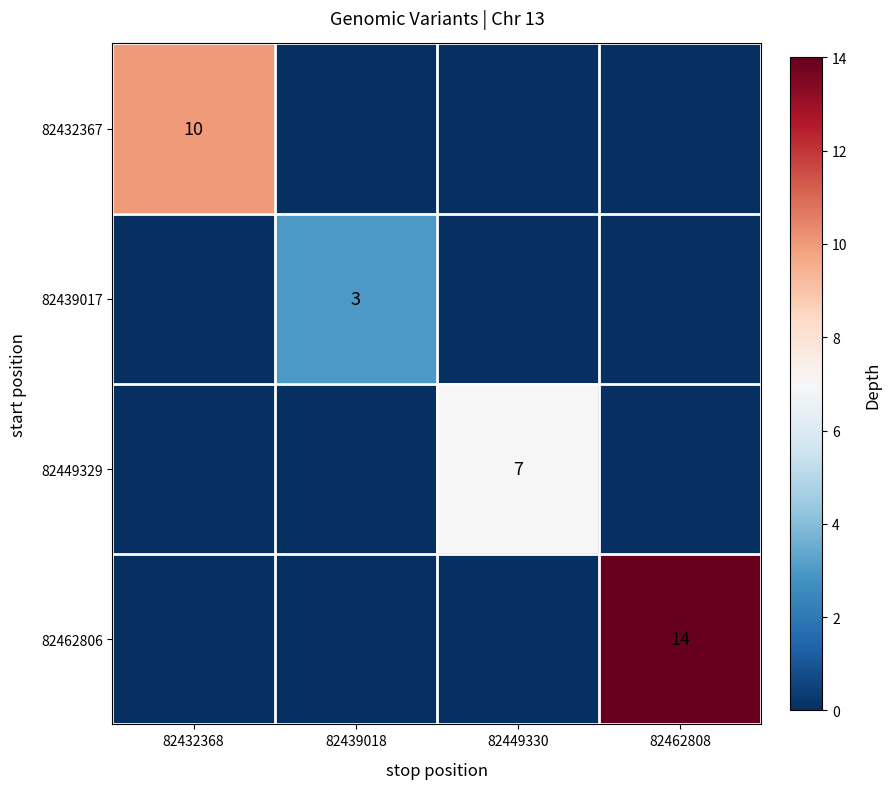

The value of 82449329 at 82449330 is 9. True or false?

False